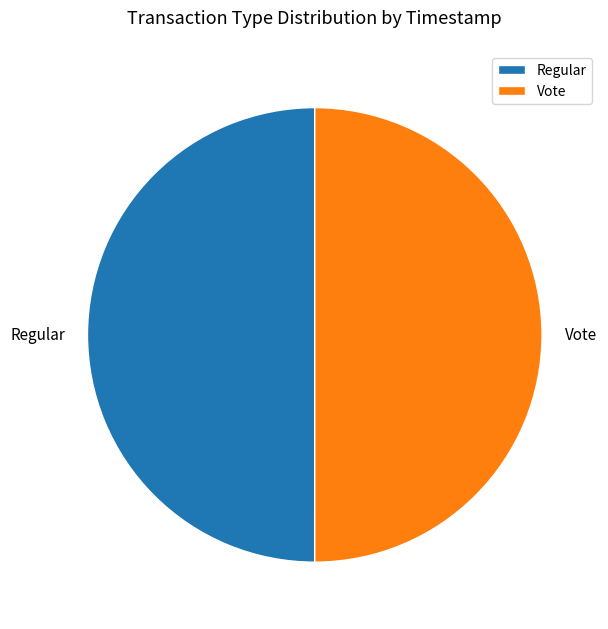

How many slices are in this pie chart?

2